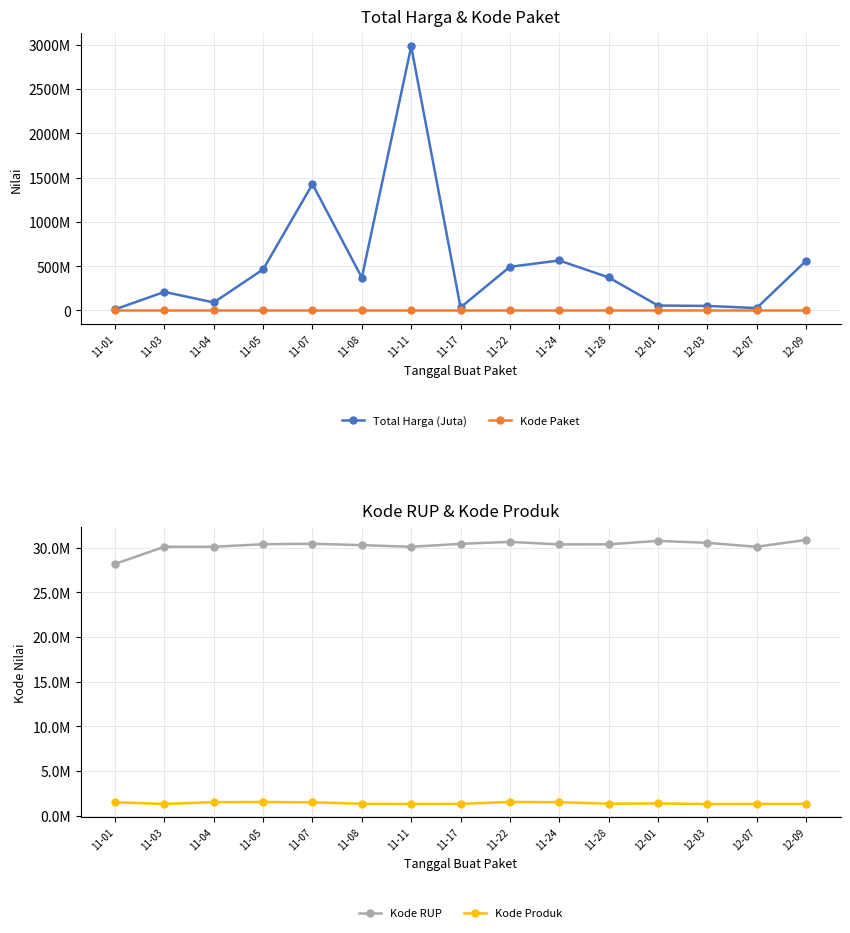

What is the value of the Kode RUP point at the 15th from the left?

30852642